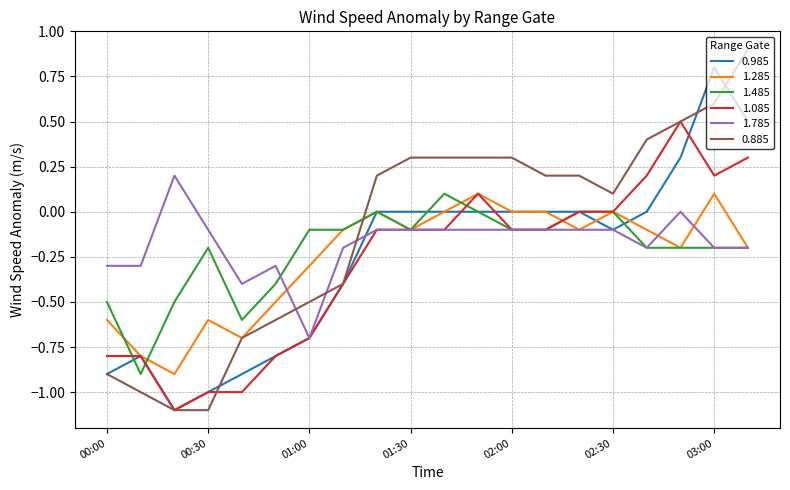

What is the smallest value displayed?

-1.1